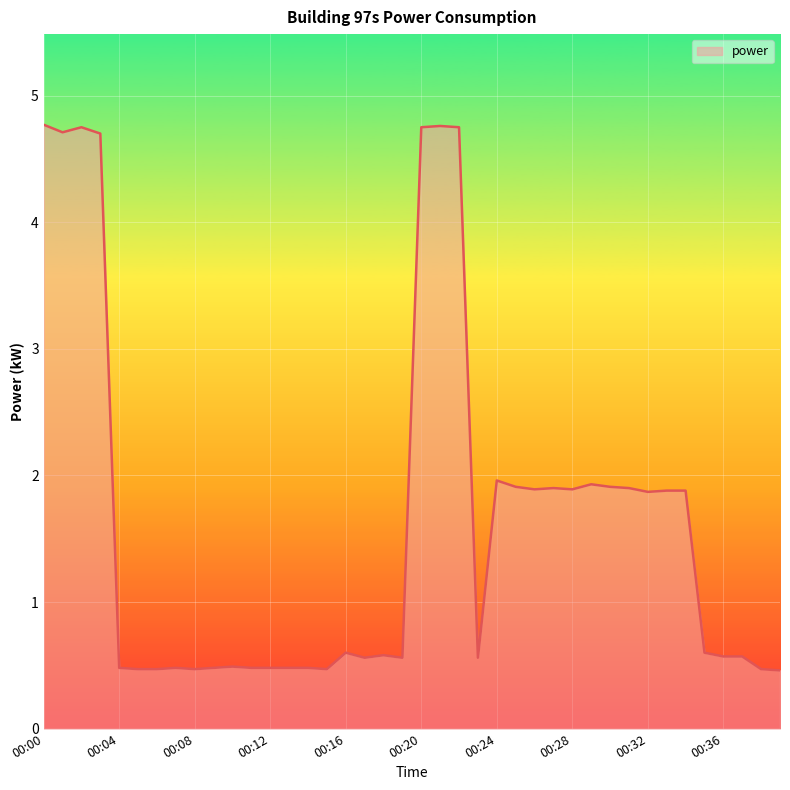

What is the difference between the maximum and minimum values?

4.3